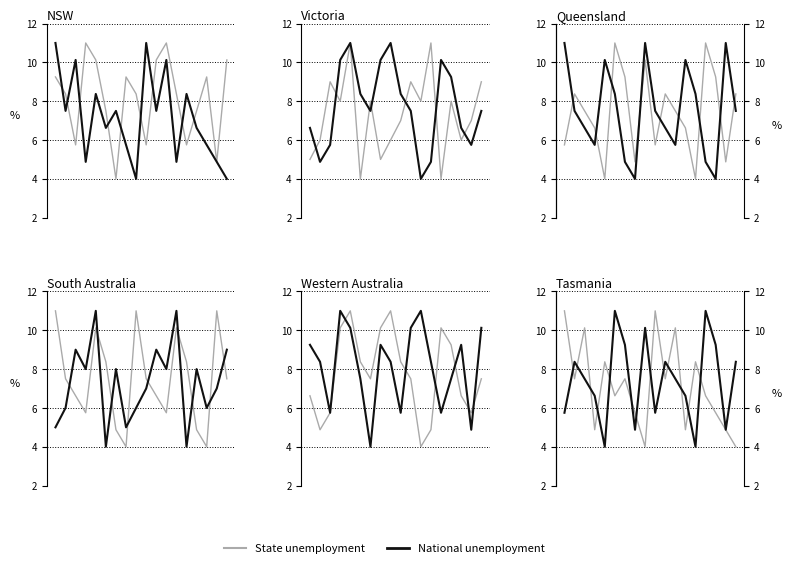

What is the smallest value displayed?

4.0